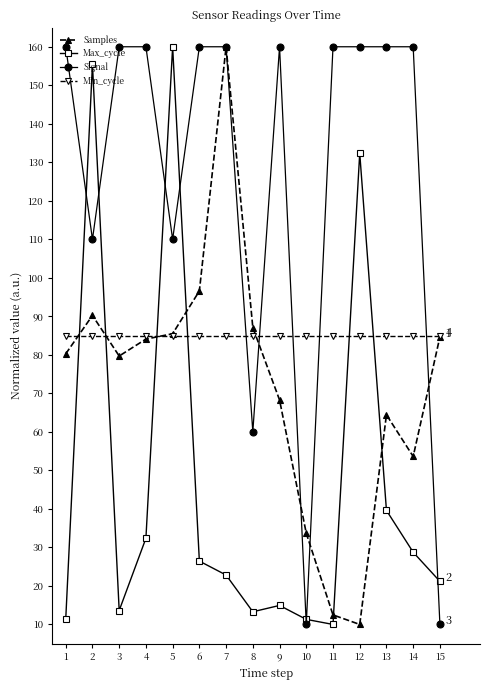

Is the value of Min_cycle at 7 greater than the value of Samples at 3?

Yes